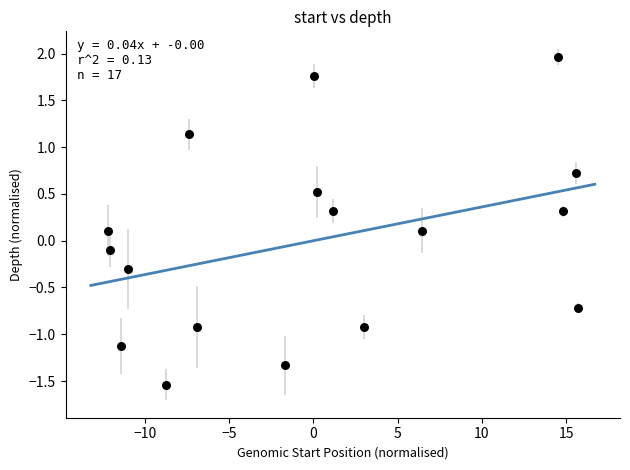

What is the range of X values (max minus min)?

27.9